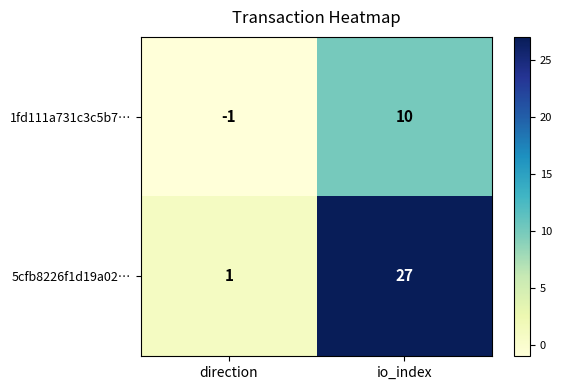

Which series changed the most between direction and io_index?

5cfb8226f1d19a02…